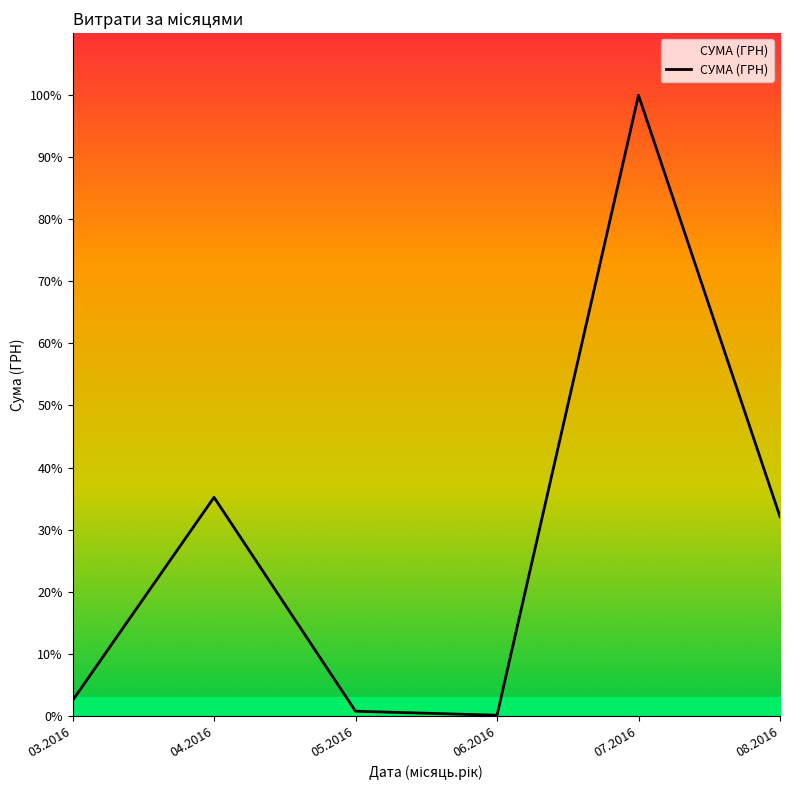

Does the chart have visible grid lines?

No